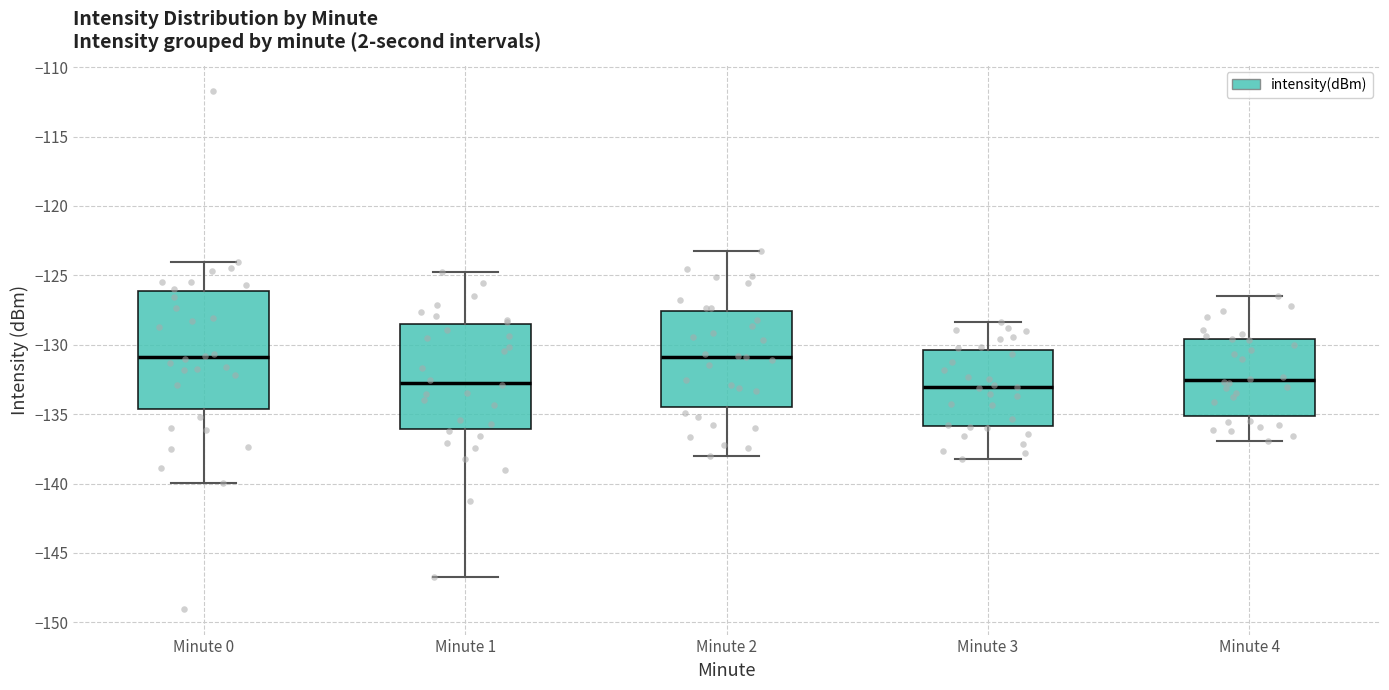

Where does the lower whisker of the box for Minute 0 end on the y-axis? The values are not printed on the chart, so give them approximately, as read against the axis.

-140.0